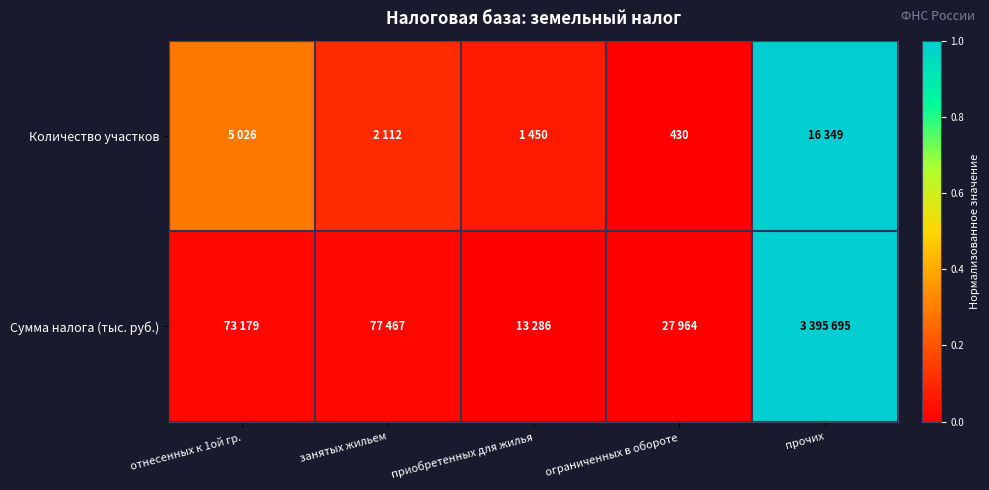

What is the difference between the highest and lowest values at приобретенных для жилья?

0.1